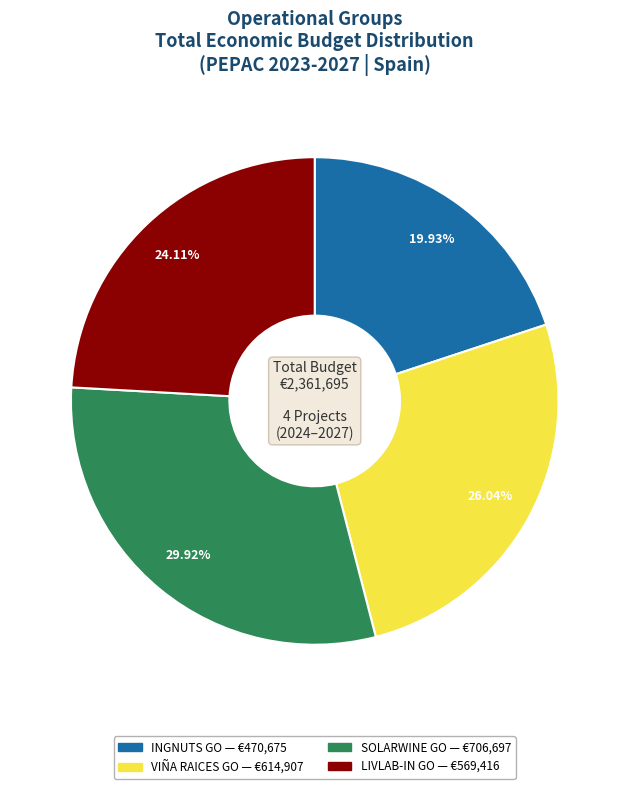

Combined, do VIÑA RAICES GO and INGNUTS GO account for over 50%?

No